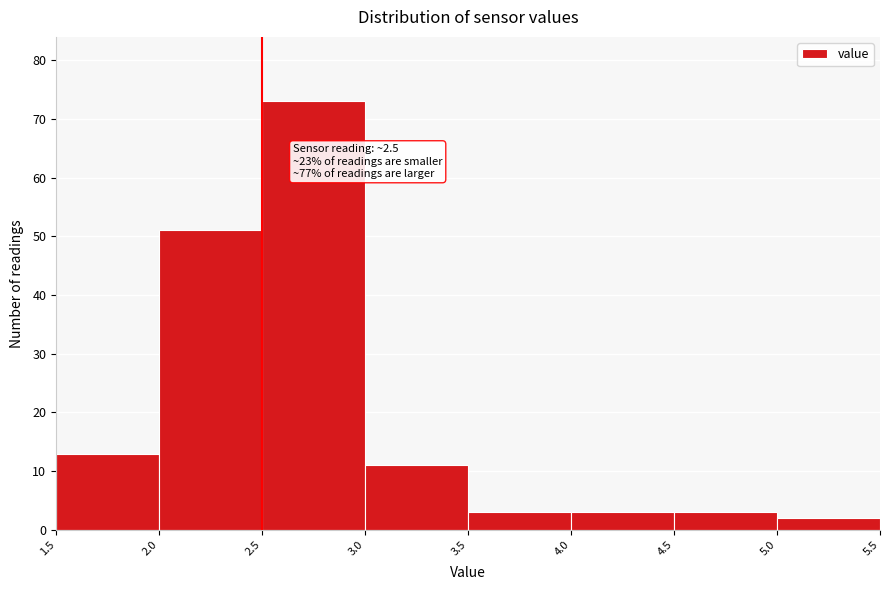

Over which range of the x-axis is the bar tallest?

2.5 to 3.0